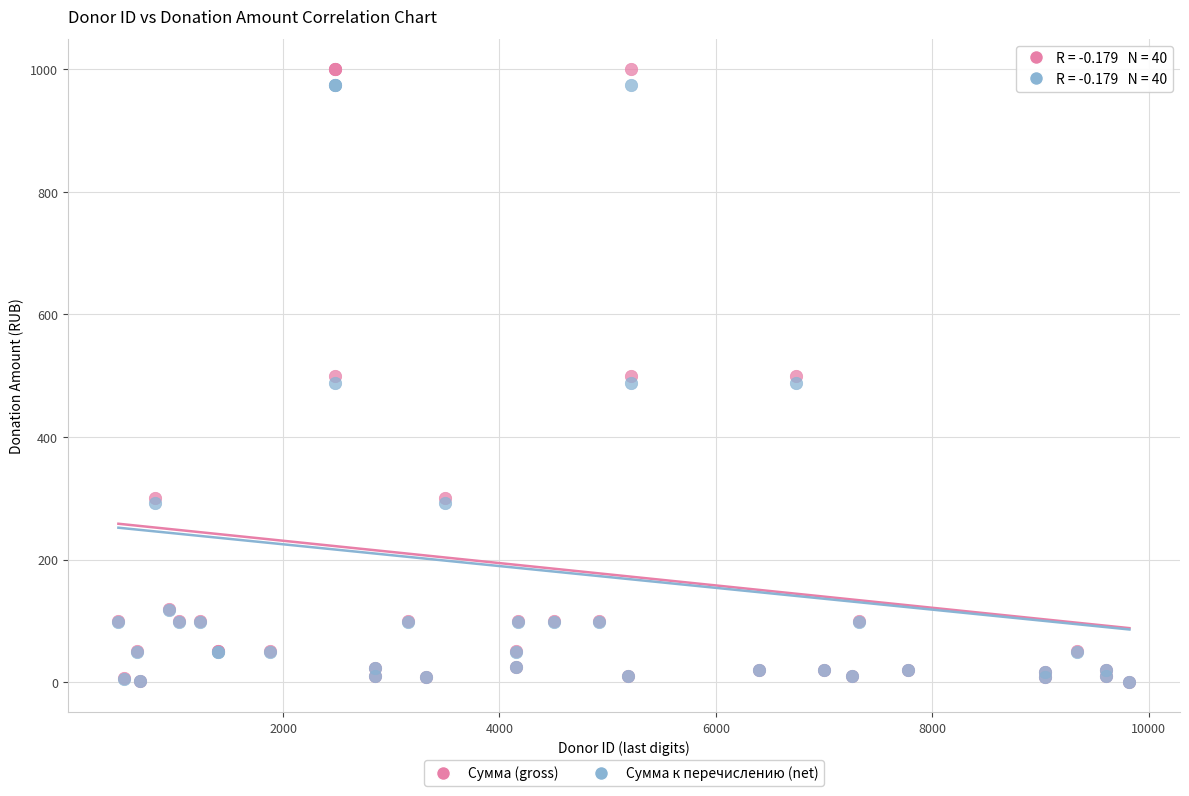

Which series has the widest spread of Y values?

Сумма (gross)